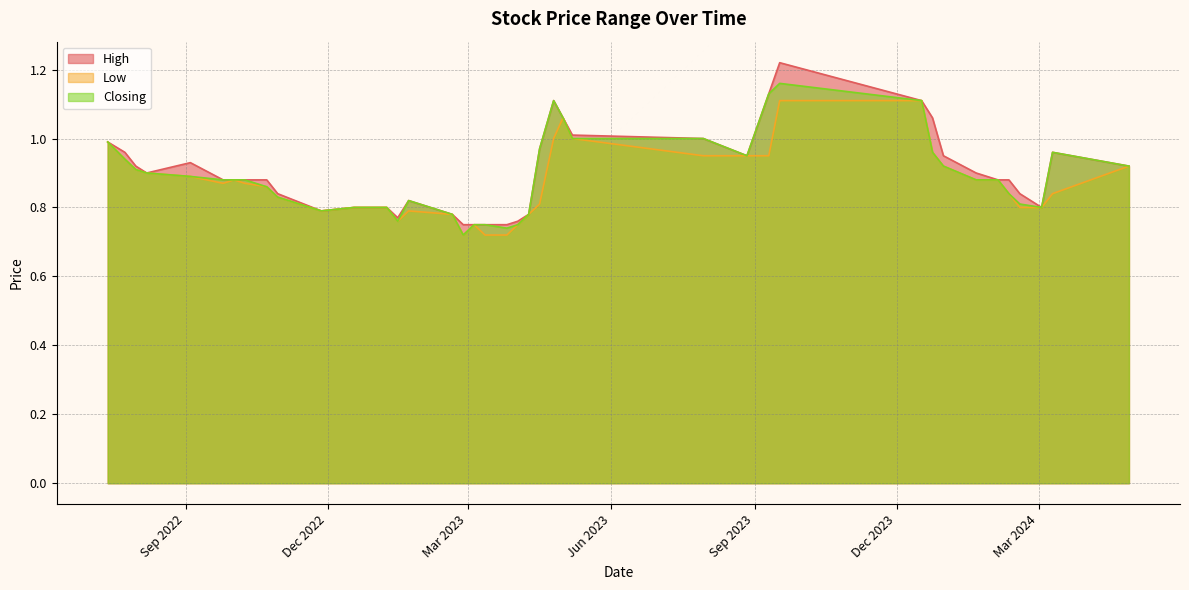

At which category is the sum across all series the highest?

17/09/2023